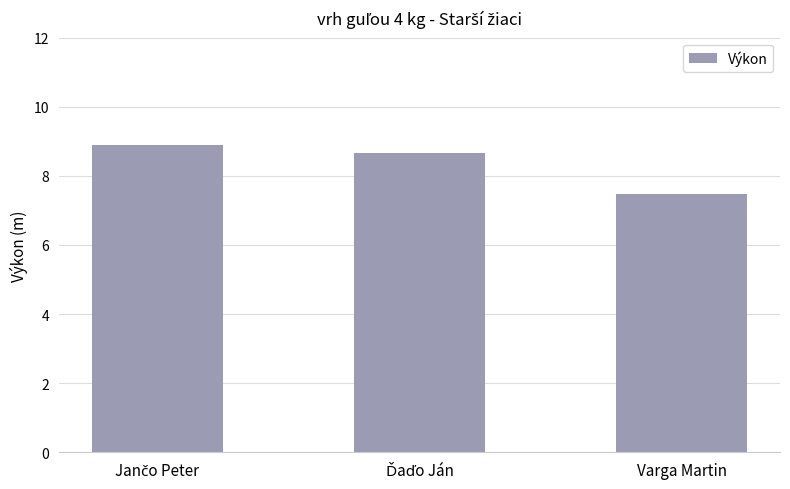

What is the sum of all values?

25.0